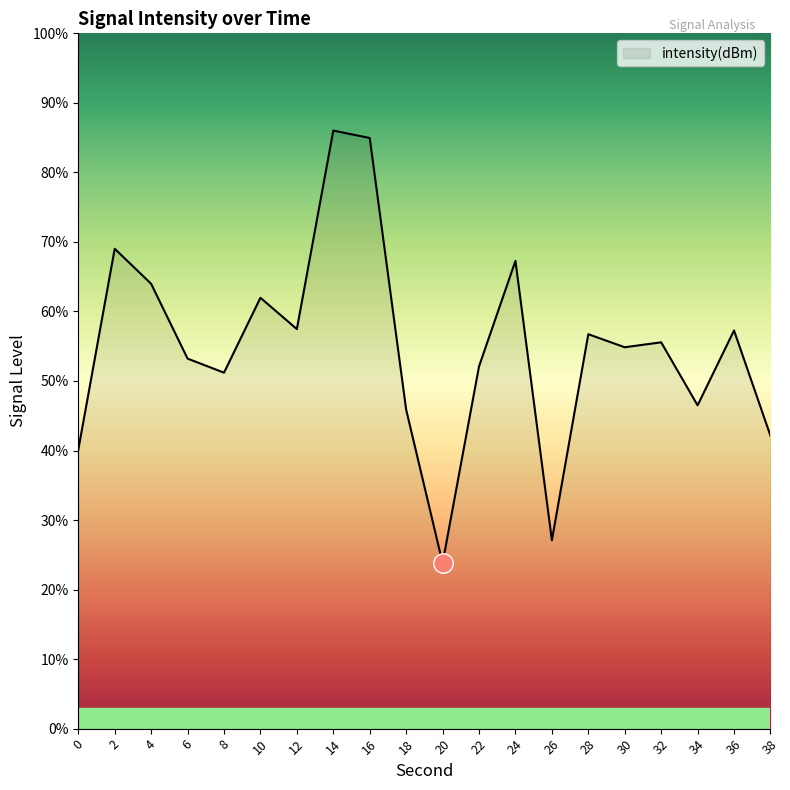

What is the greatest value displayed?

86.0